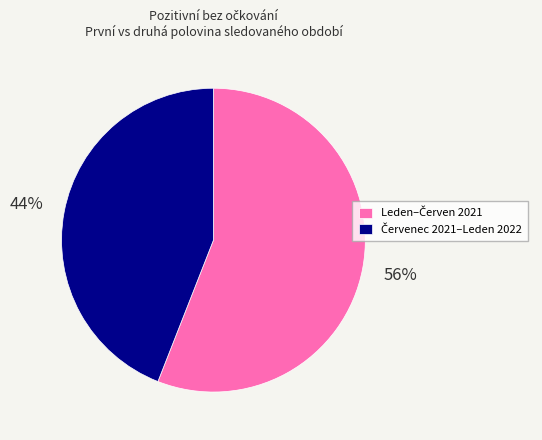

To the nearest percent, what is the difference between the largest and smallest slice percentages?

12%